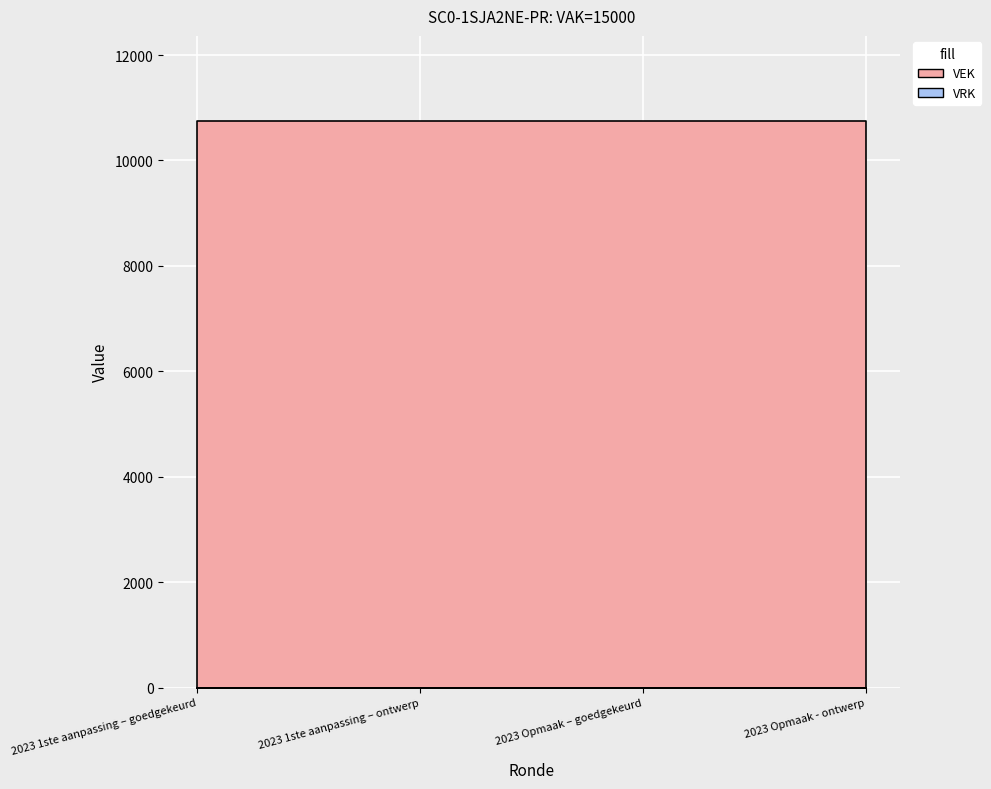

What is the label of the 2nd point from the right?

2023 Opmaak – goedgekeurd